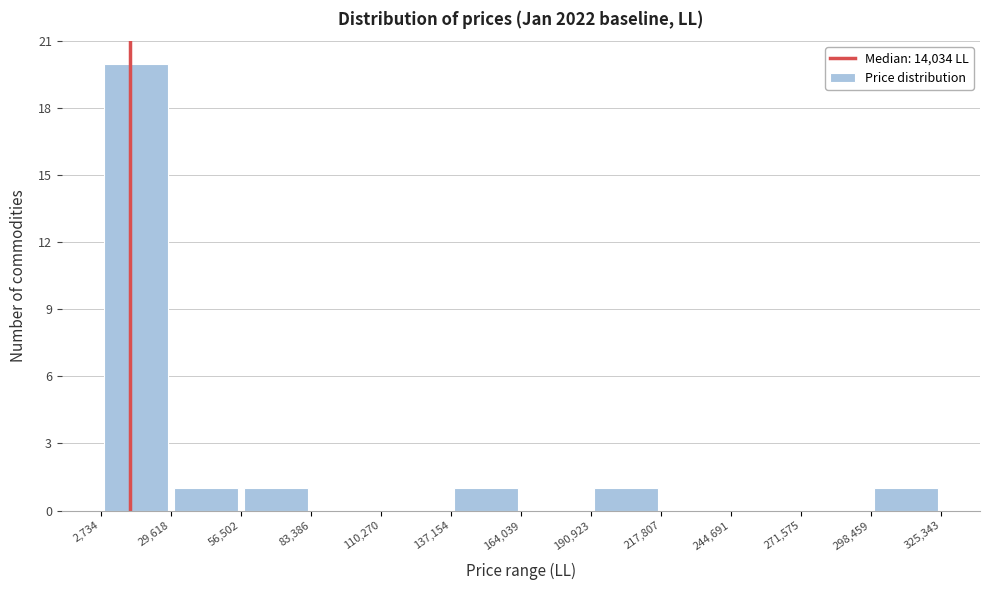

Over which range of the x-axis is the bar tallest?

2,734 to 29,618